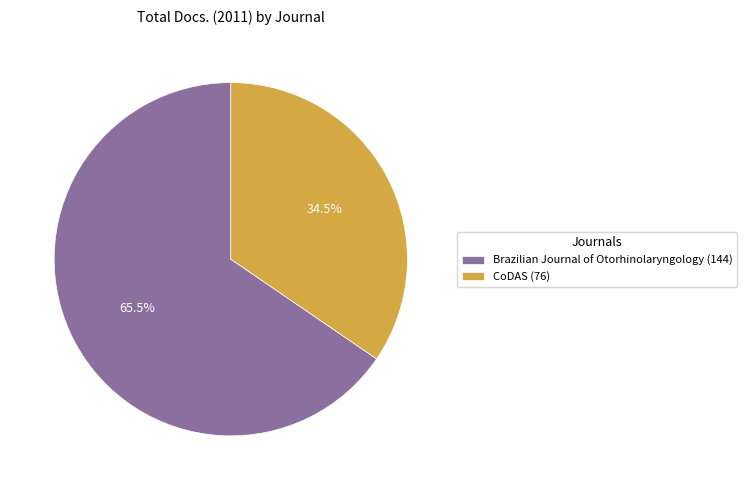

Approximately how many times larger is the value at Brazilian Journal of Otorhinolaryngology (144) compared to CoDAS (76)?

1.9